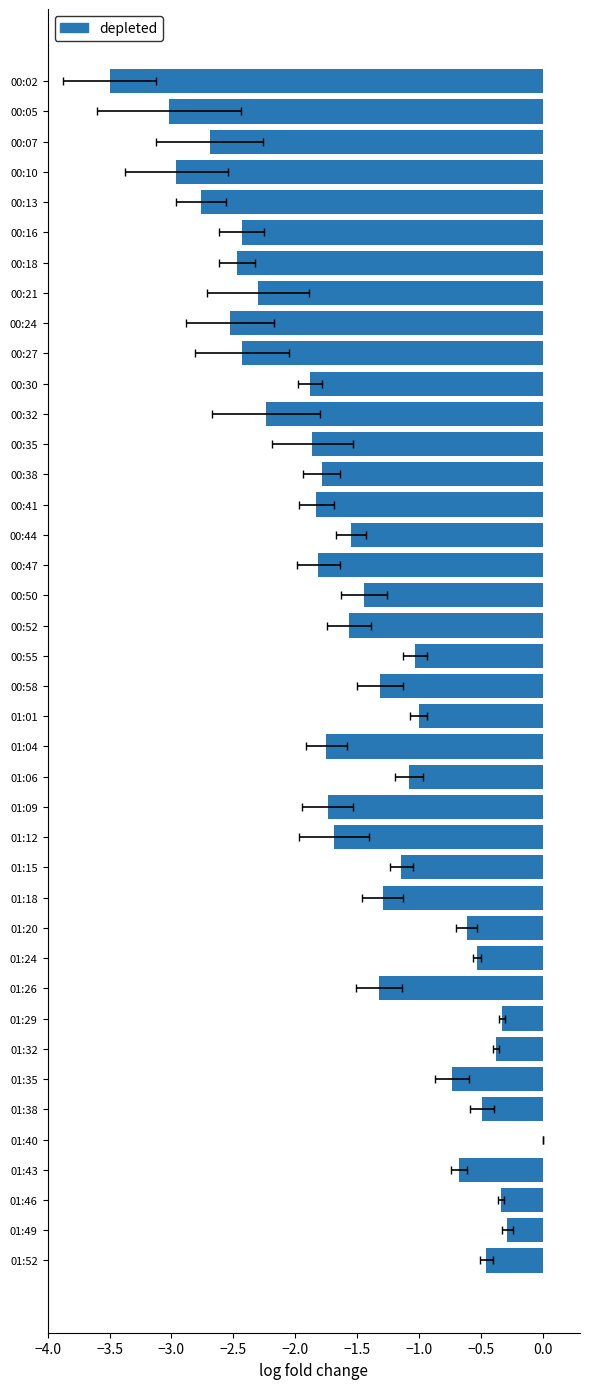

How many data points are above -1?

11